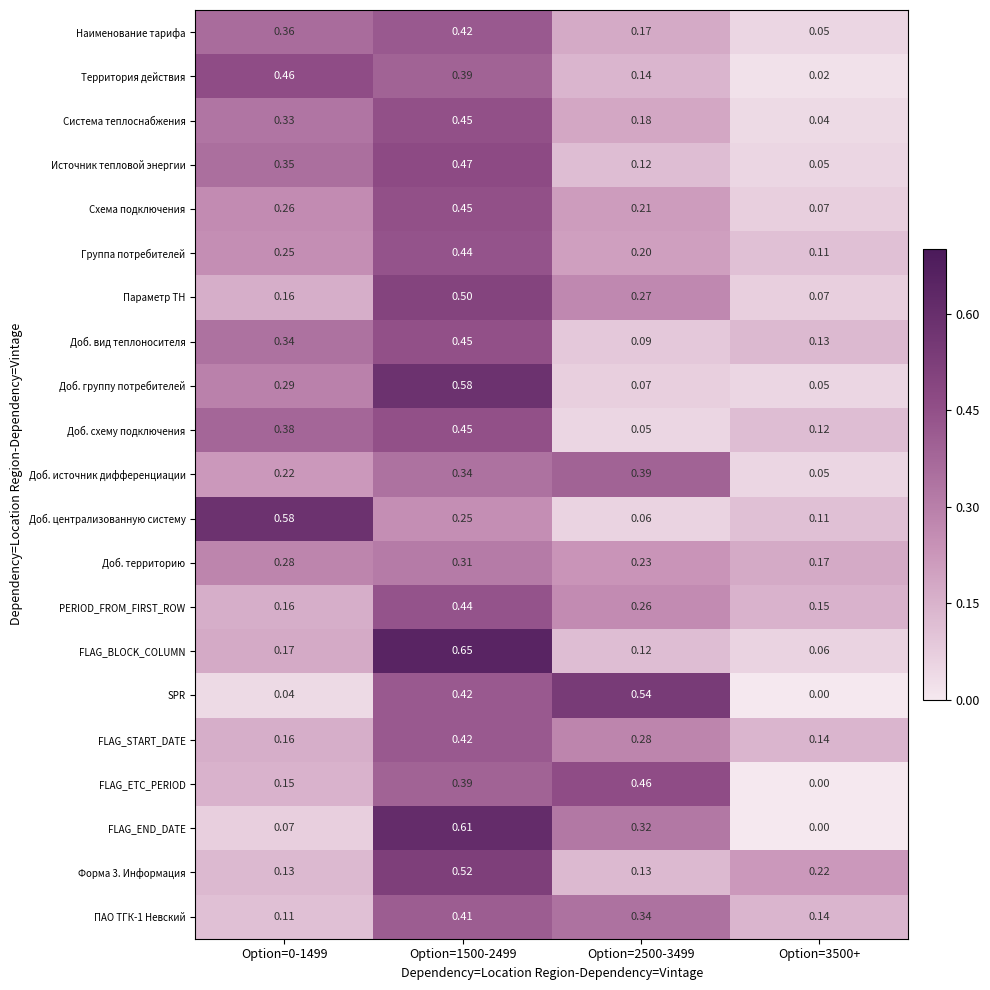

Is the value of Доб. схему подключения at Option=2500-3499 greater than the value of Доб. централизованную систему at Option=2500-3499?

No